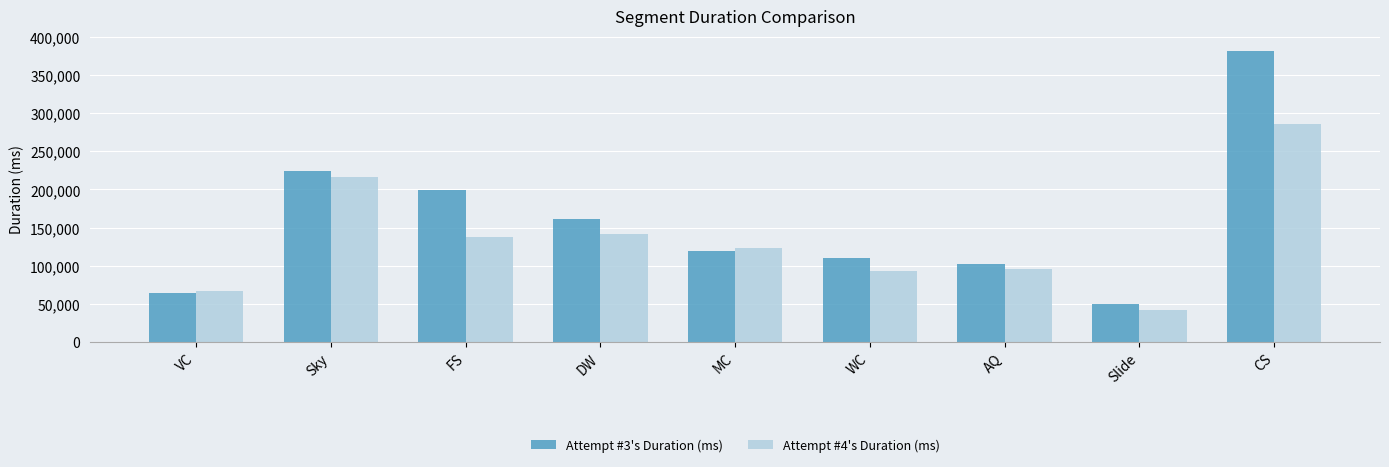

Rank the series by their maximum value, from lowest to highest.

Attempt #4's Duration (ms), Attempt #3's Duration (ms)